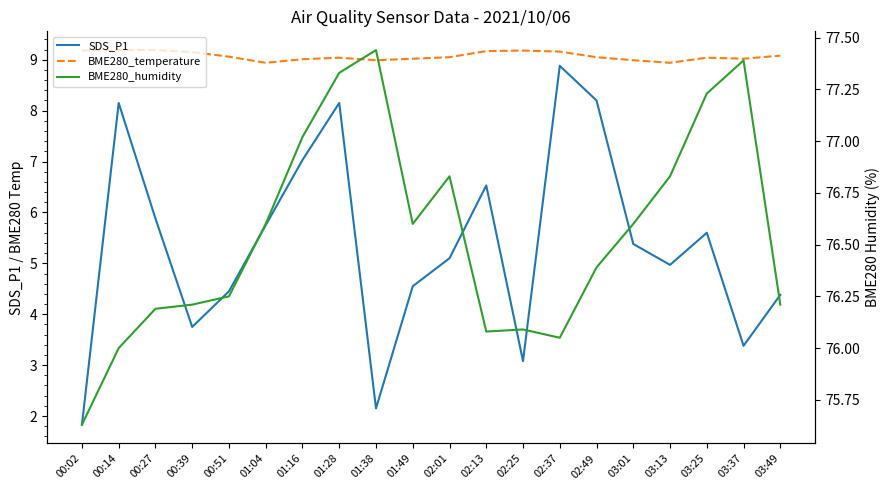

How many lines are shown in the chart?

3